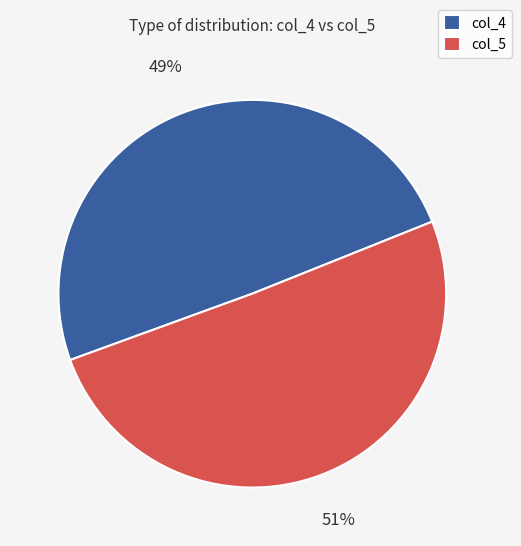

Count the number of slices in the pie.

2